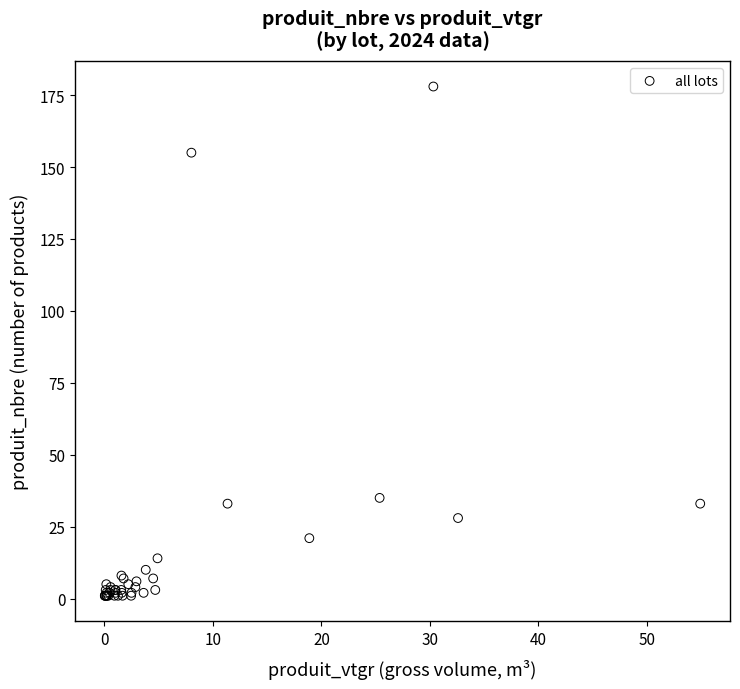

What Y value in the scatter plot is closest to 89?

35